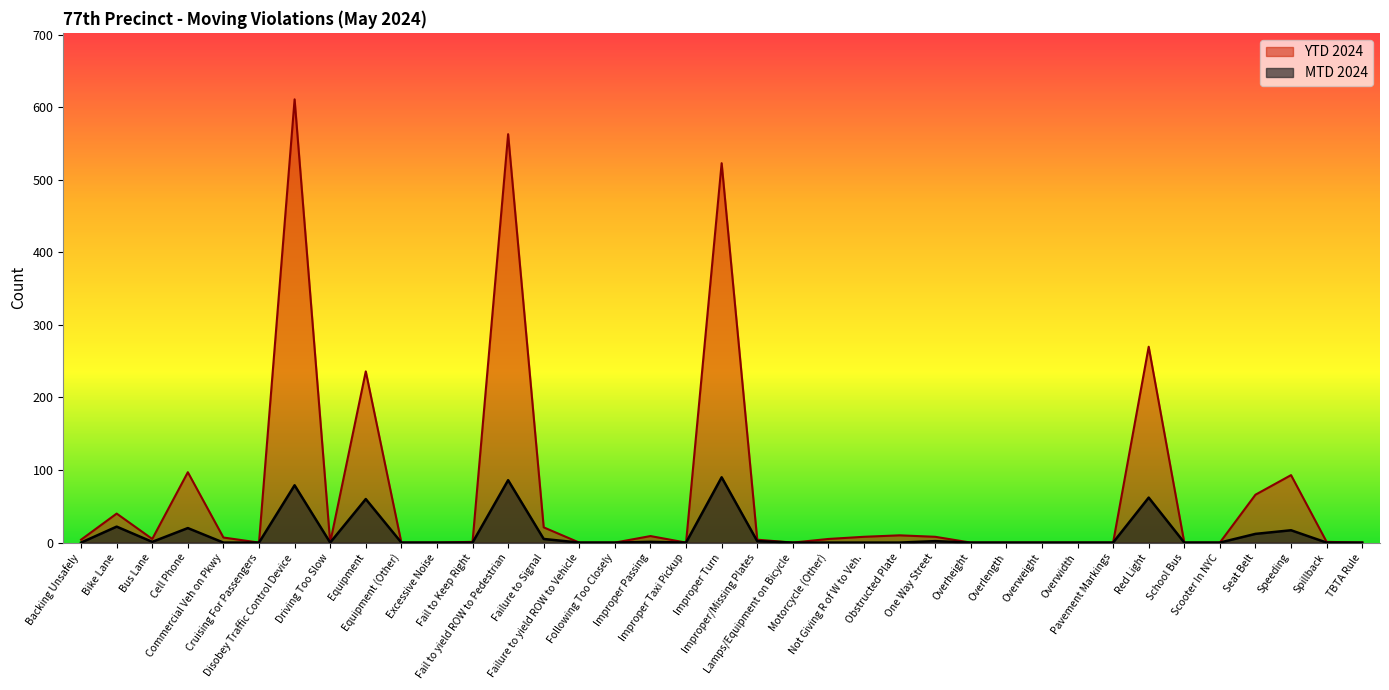

How many data points does each series have?

37